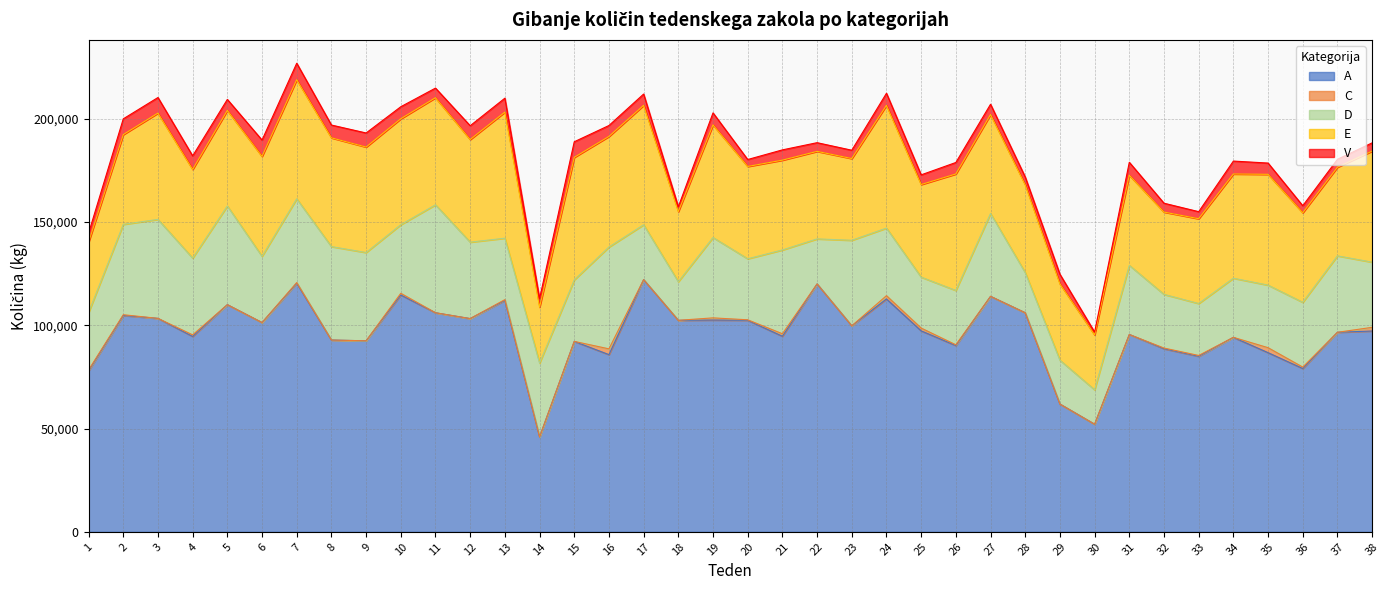

Is it true that C equals 0 at 15?

True